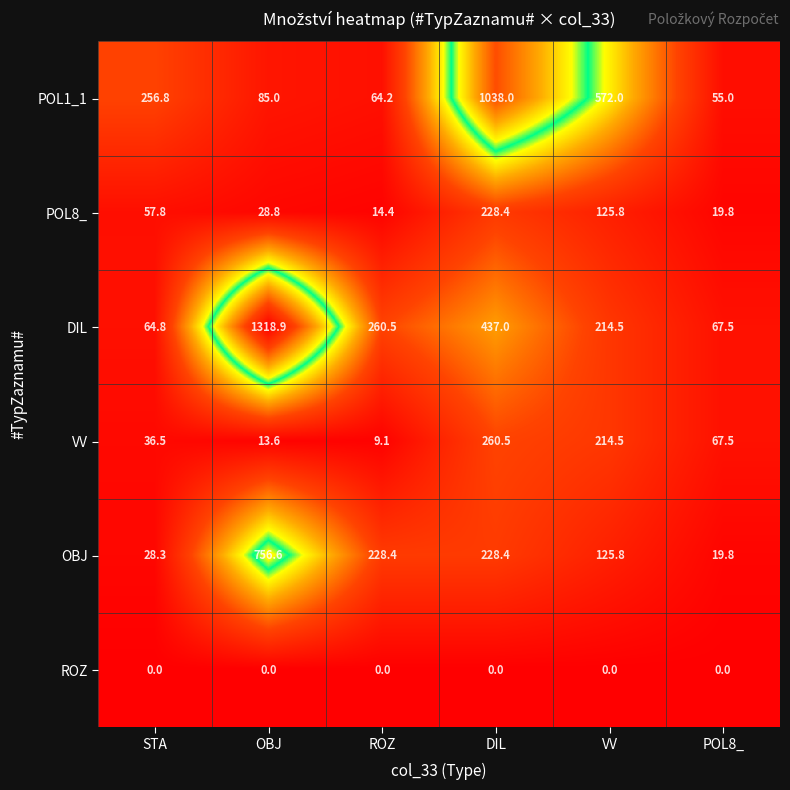

Is it true that DIL equals 44.9 at STA?

False